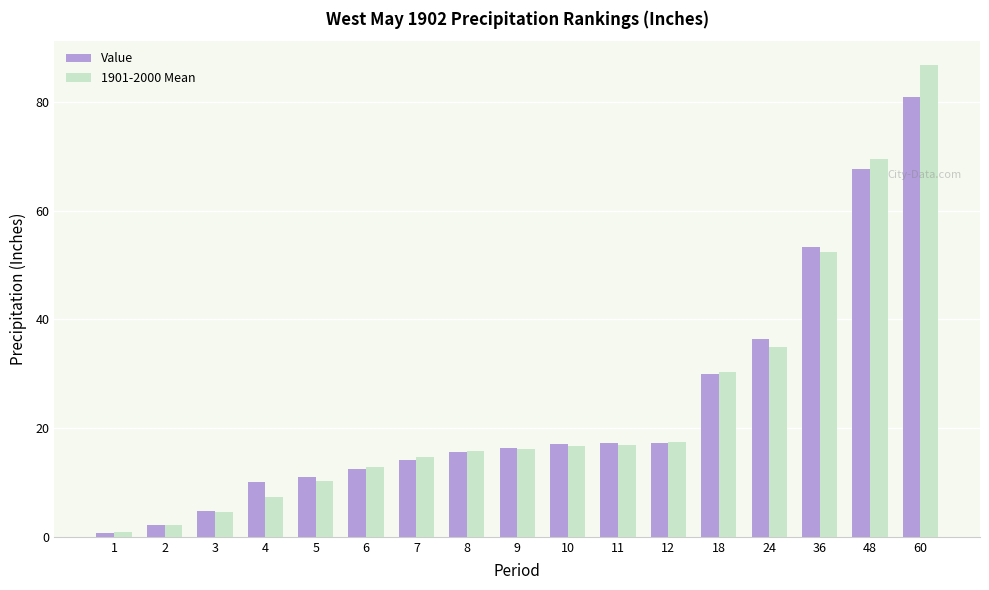

What is the difference between the maximum and minimum values in the Value series?

80.3